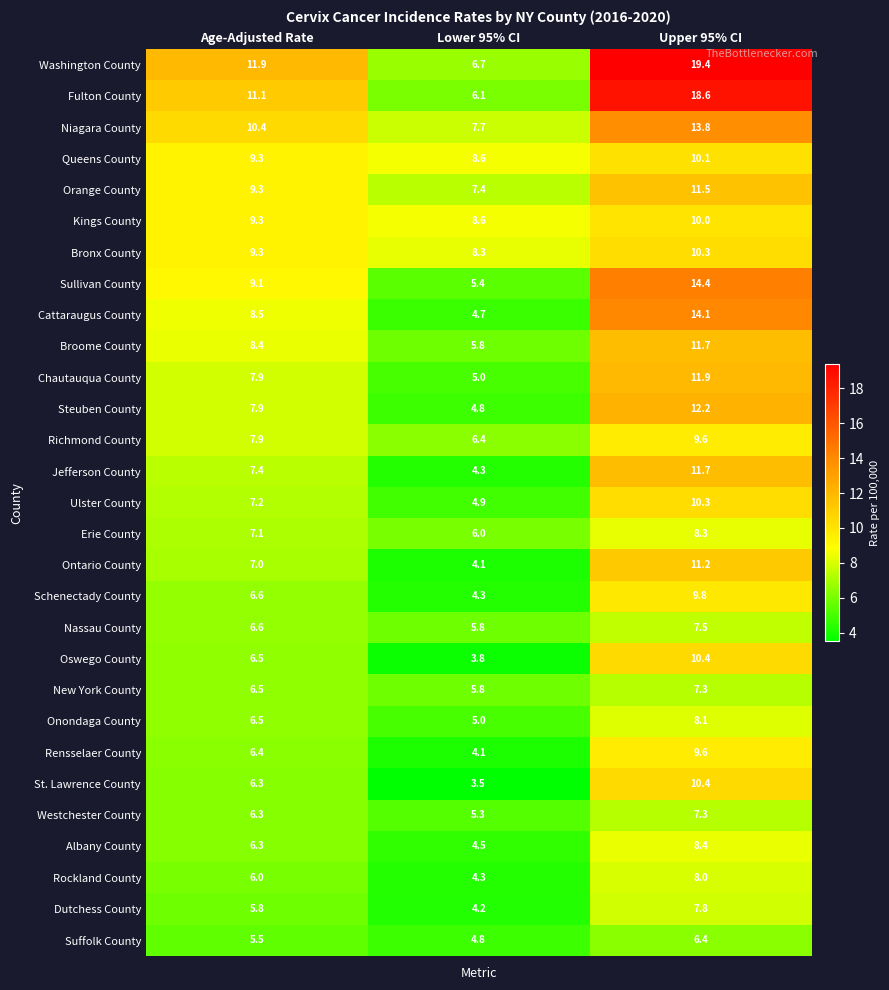

Count the number of data series in this chart.

29